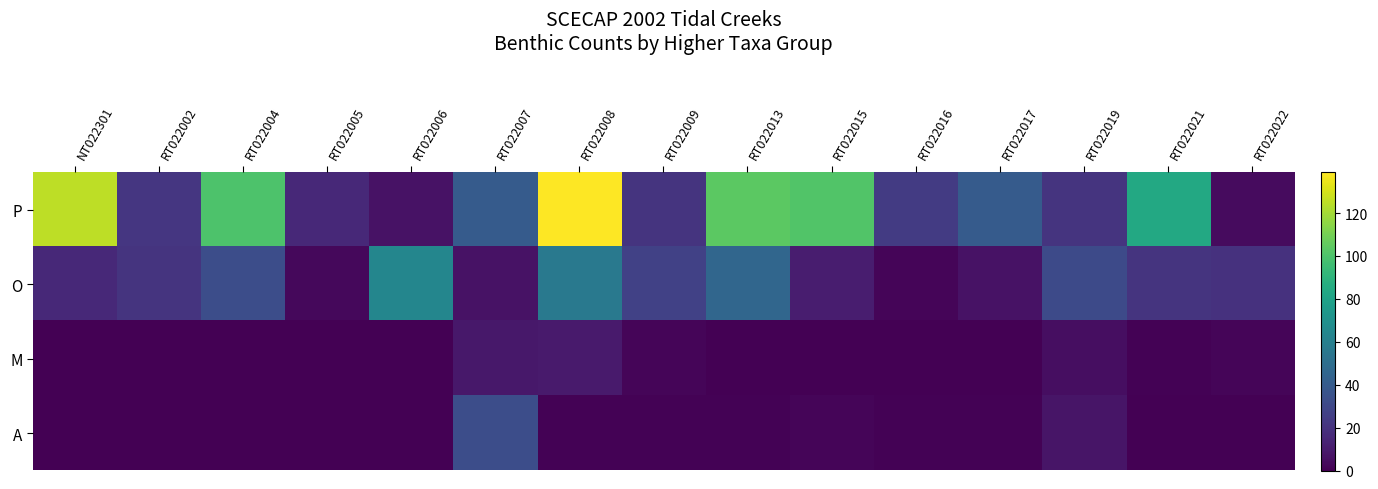

Count the number of data series in this chart.

4